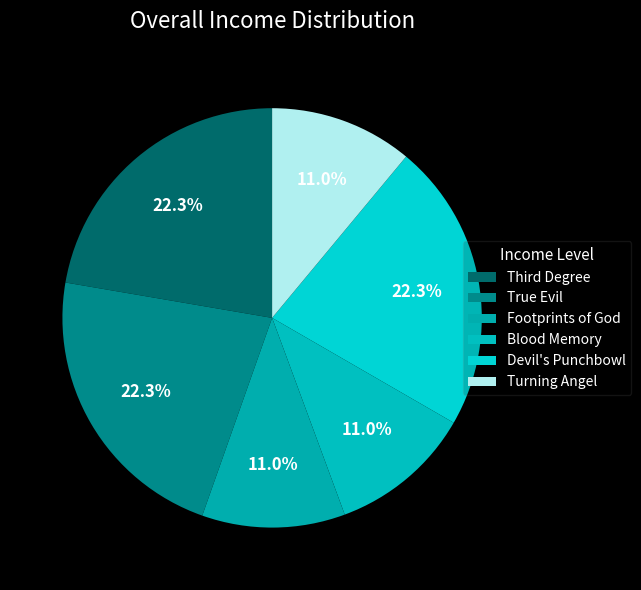

To the nearest percent, what percentage of the pie is Turning Angel?

11%